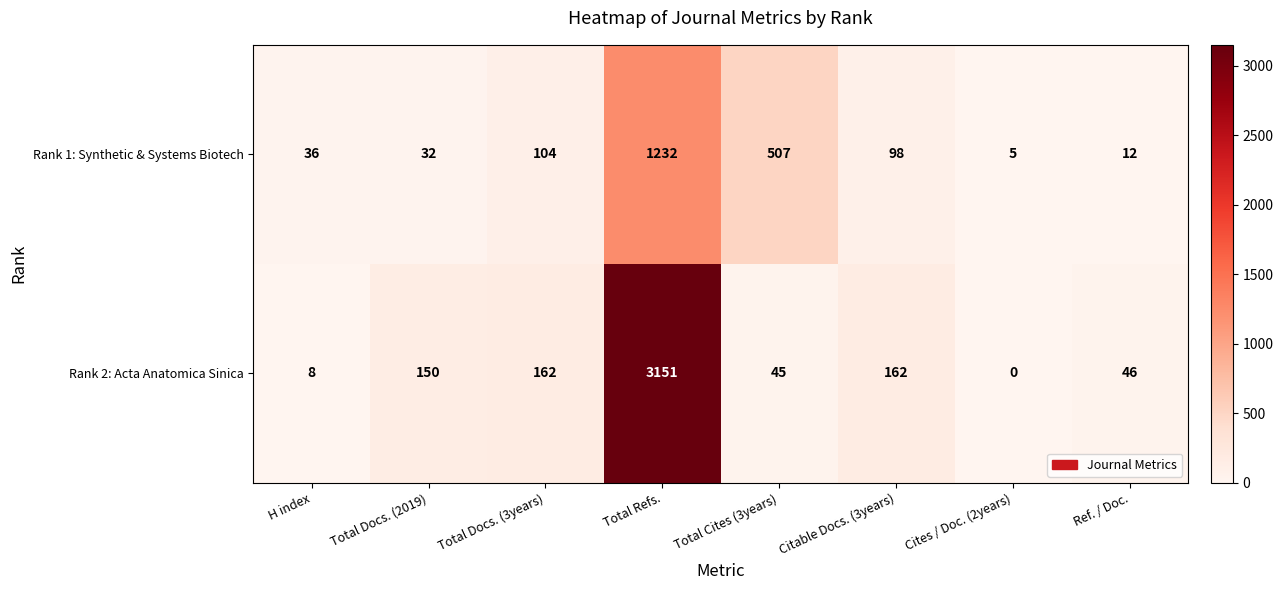

True or false: Rank 2: Acta Anatomica Sinica has a value of 46 at Ref. / Doc..

True